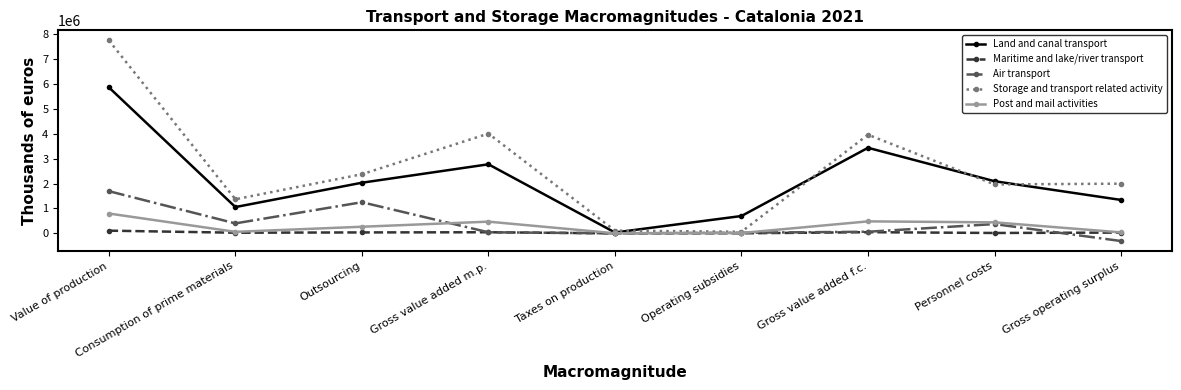

At how many categories does at least one series exceed 1958657?

6